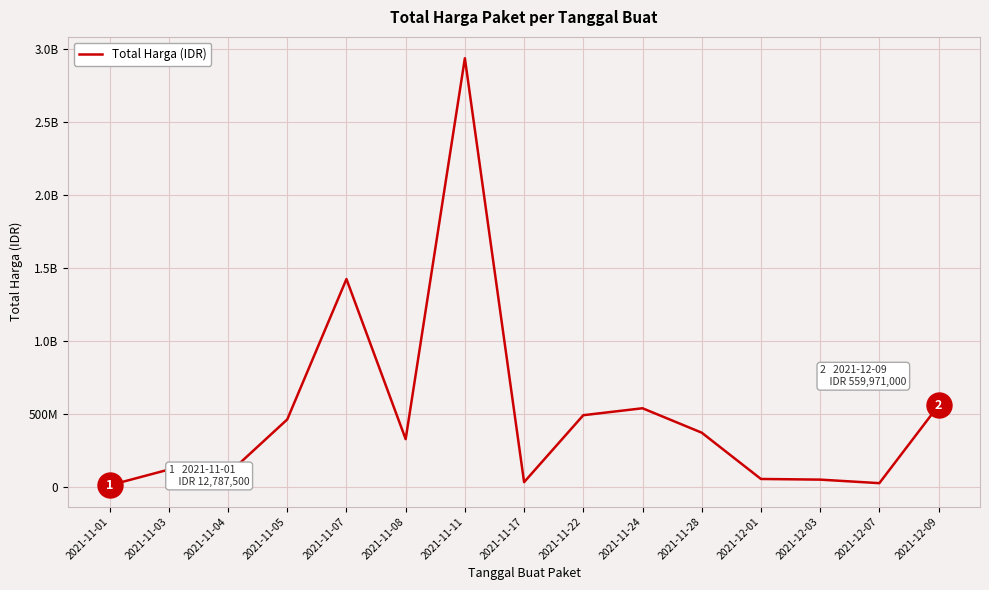

What is the difference between the second highest and minimum values?

1413080400